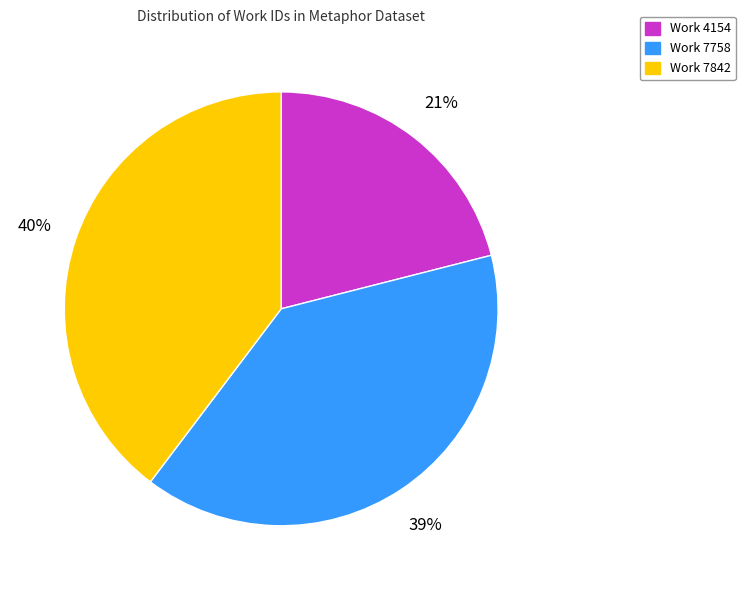

Count the number of slices in the pie.

3